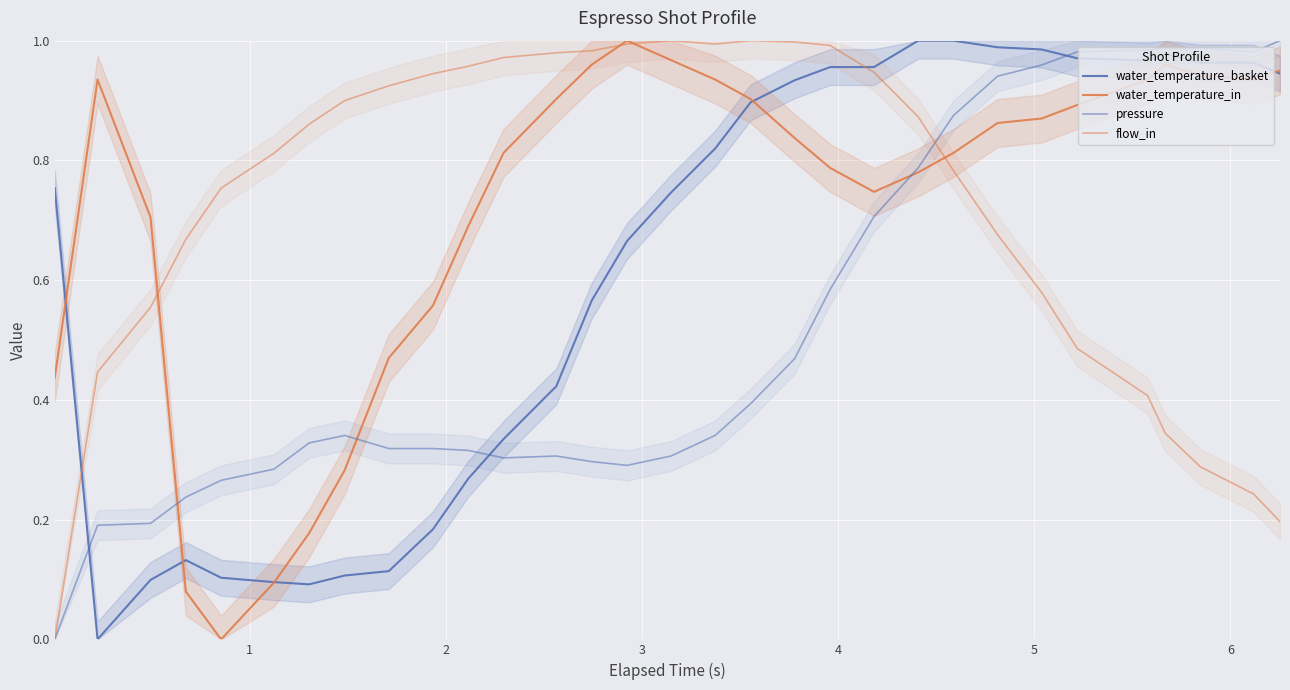

True or false: water_temperature_in has a value of 1.4 at 11.

False